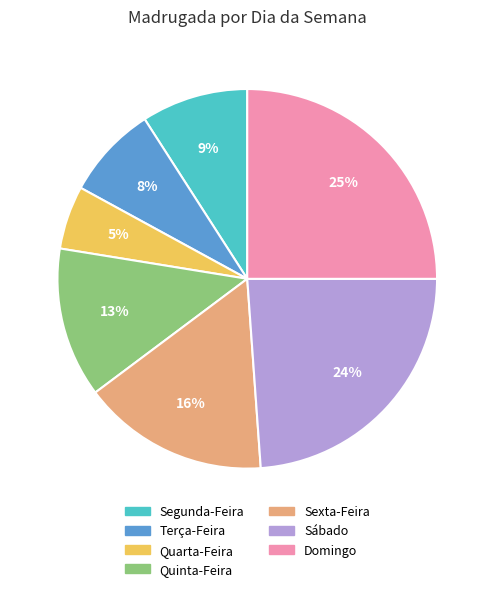

True or false: Domingo accounts for 19% of the total.

False